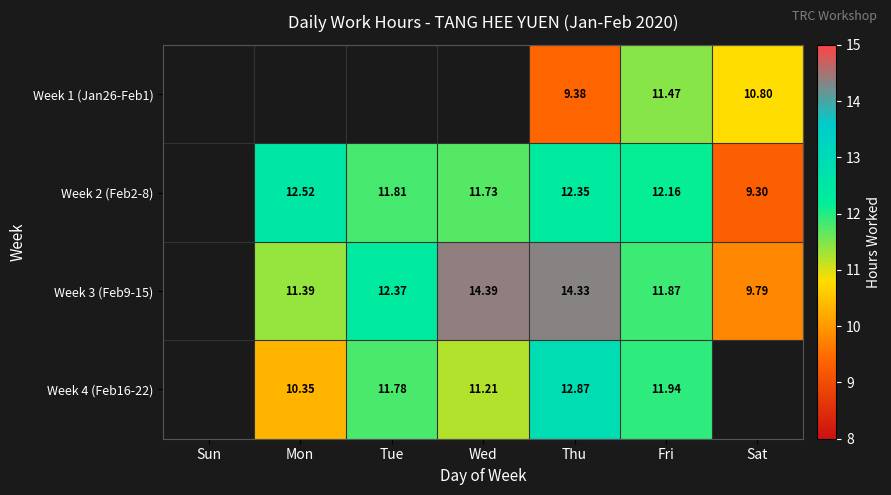

At which label does Week 4 (Feb16-22) reach its peak?

Thu